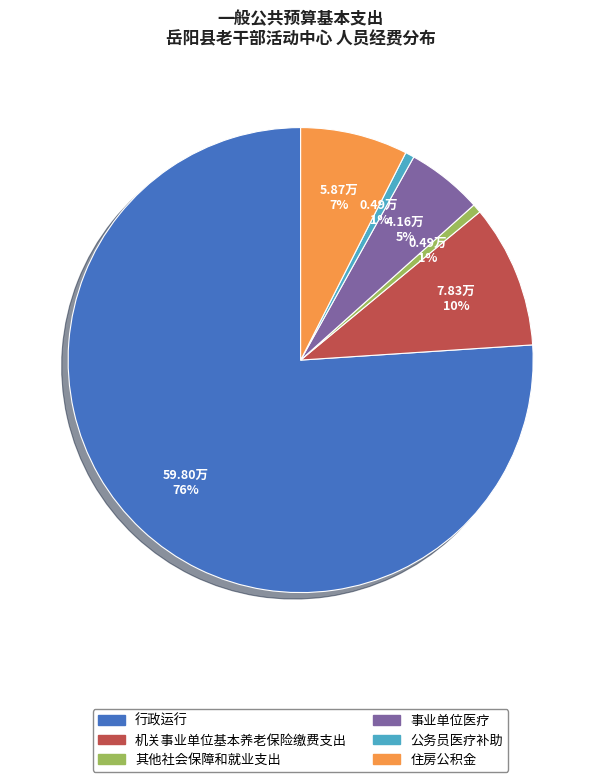

Which category has the biggest portion of the pie?

行政运行